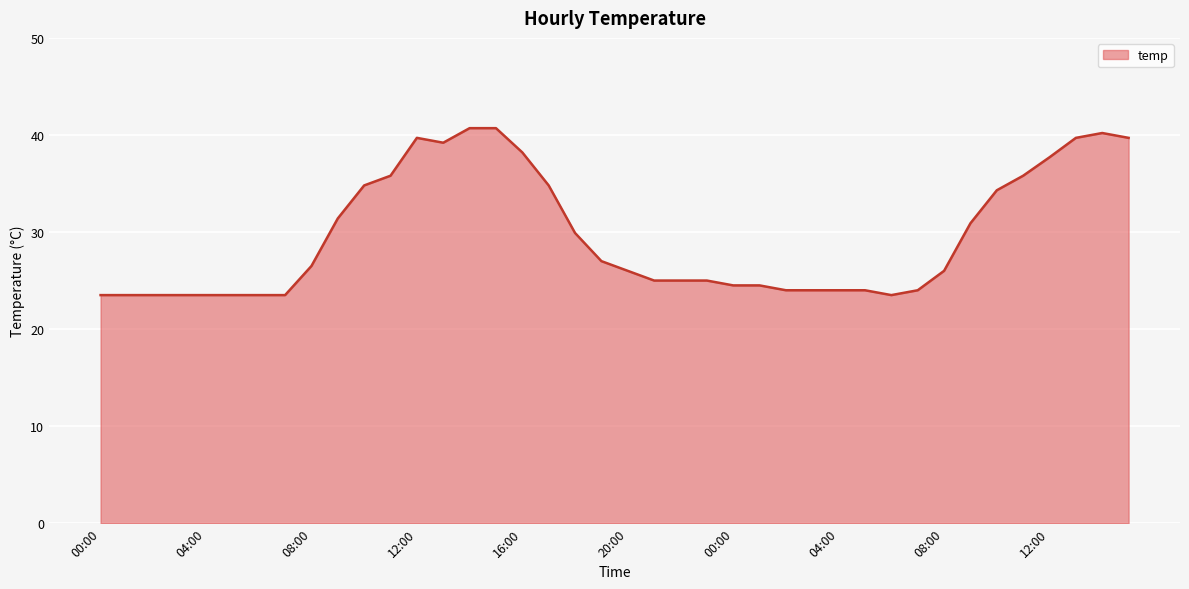

Count the number of data series in this chart.

1